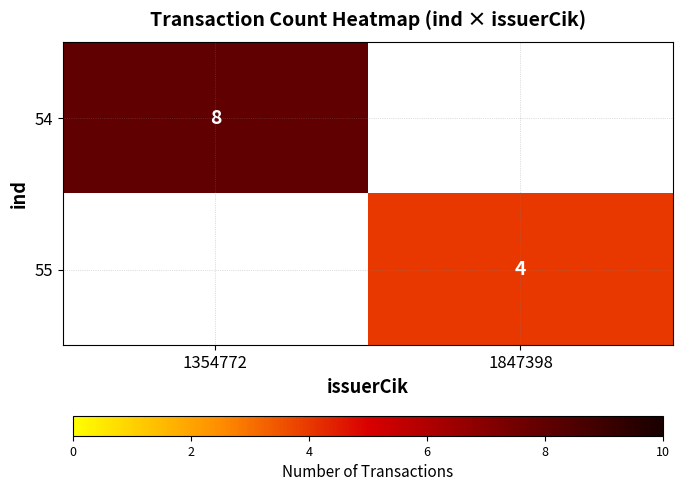

The value of 54 at 1354772 is 13. True or false?

False